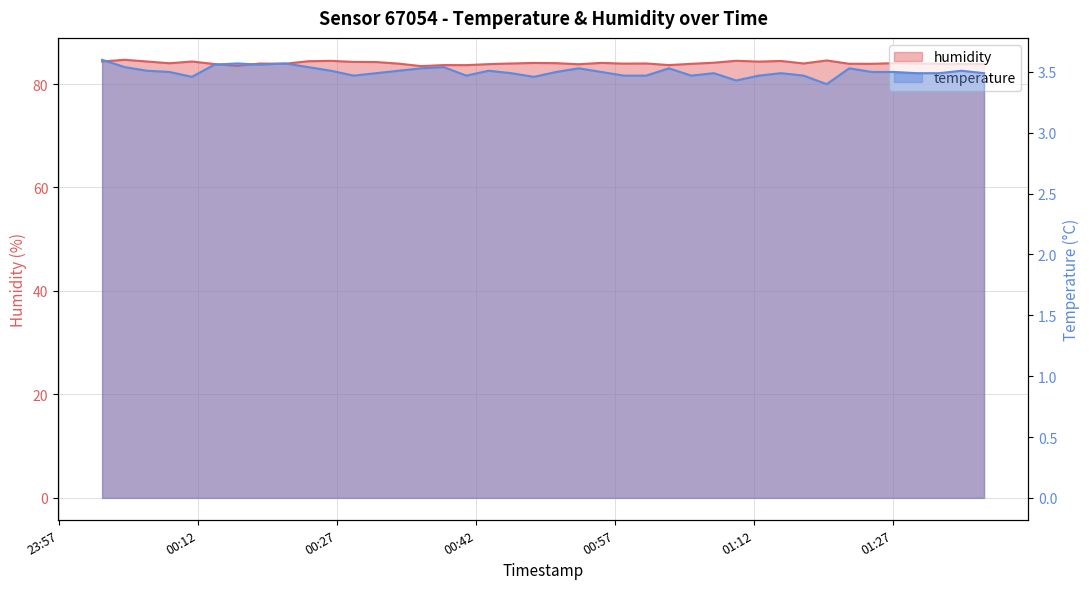

What is the difference between the highest and lowest values at 2023-01-24T00:18:39?

80.4